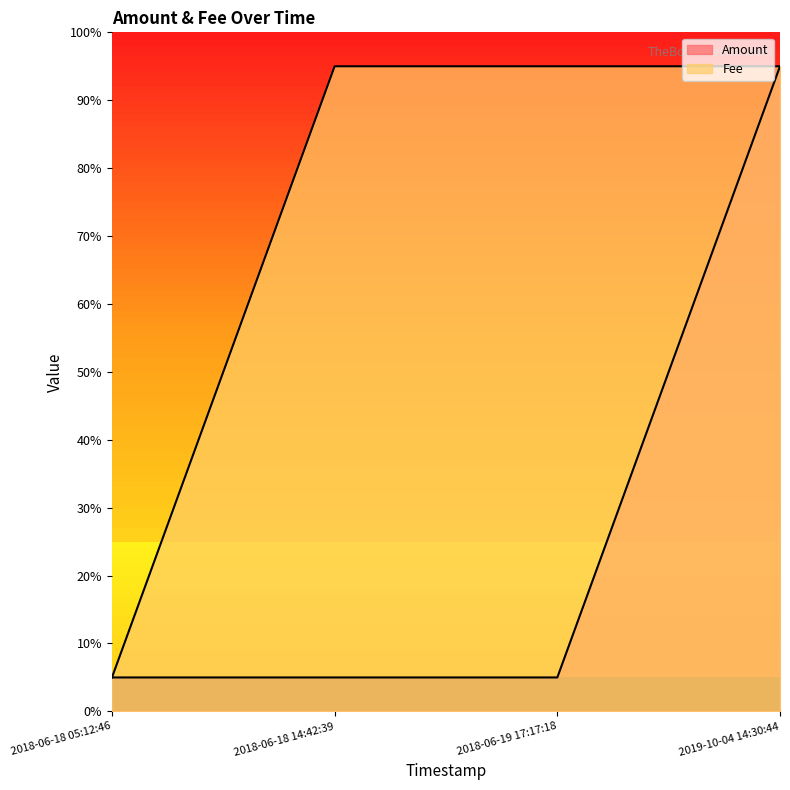

At which category is the sum across all series the highest?

2019-10-04 14:30:44